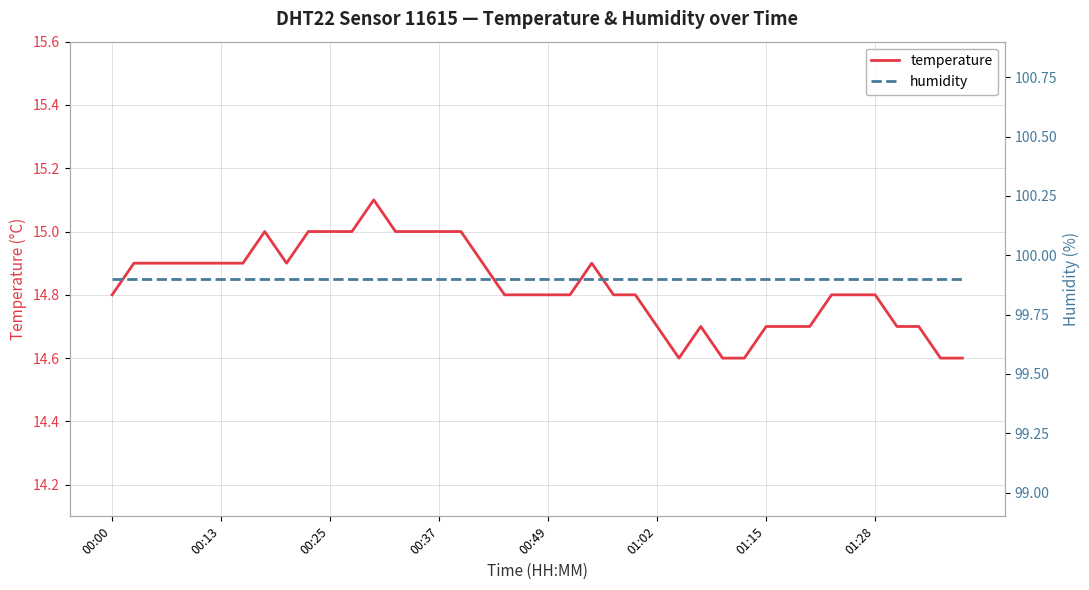

The humidity series shows 137.5 at 13. True or false?

False